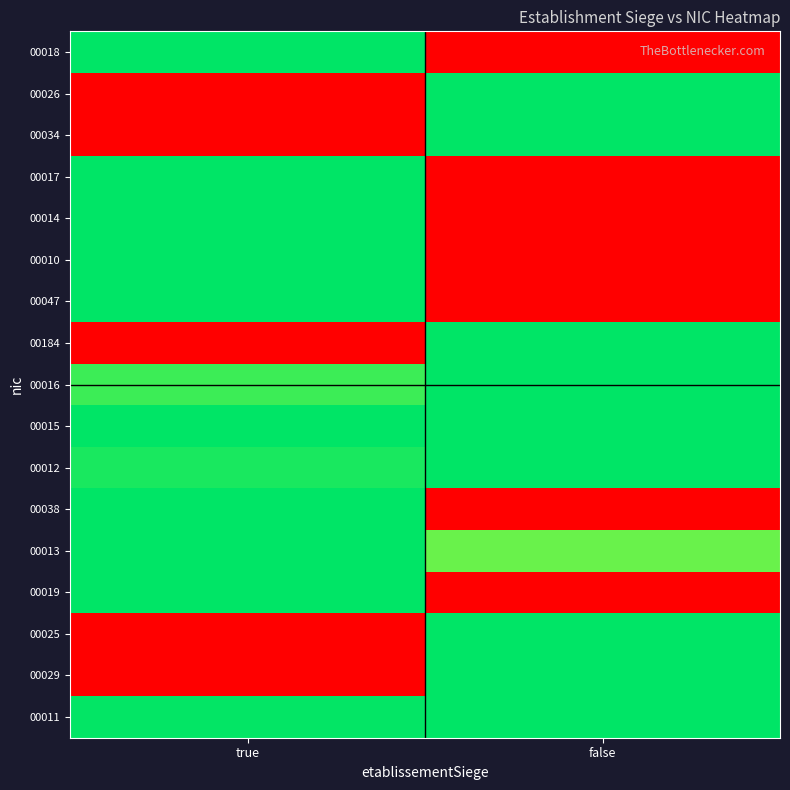

Reading left to right, list all the values displayed in this chart.

00018: true=1.0	false=0.0
00026: true=0.0	false=1.0
00034: true=0.0	false=1.0
00017: true=1.0	false=0.0
00014: true=1.0	false=0.0
00010: true=1.0	false=0.0
00047: true=1.0	false=0.0
00184: true=0.0	false=1.0
00016: true=0.9	false=1.0
00015: true=1.0	false=1.0
00012: true=1.0	false=1.0
00038: true=1.0	false=0.0
00013: true=1.0	false=0.9
00019: true=1.0	false=0.0
00025: true=0.0	false=1.0
00029: true=0.0	false=1.0
00011: true=1.0	false=1.0